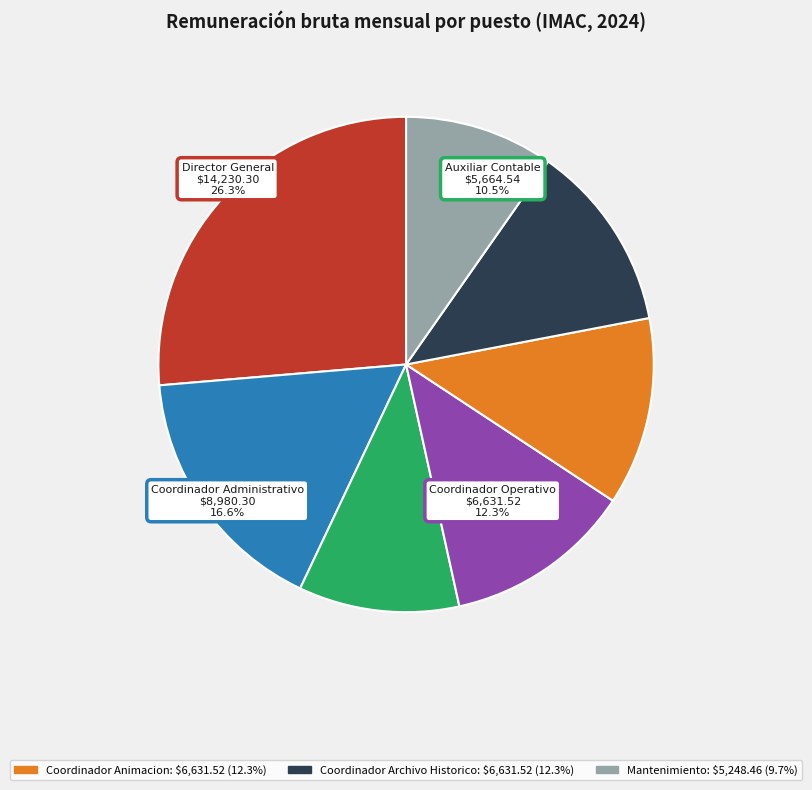

Is there any slice that represents more than half of the pie?

No